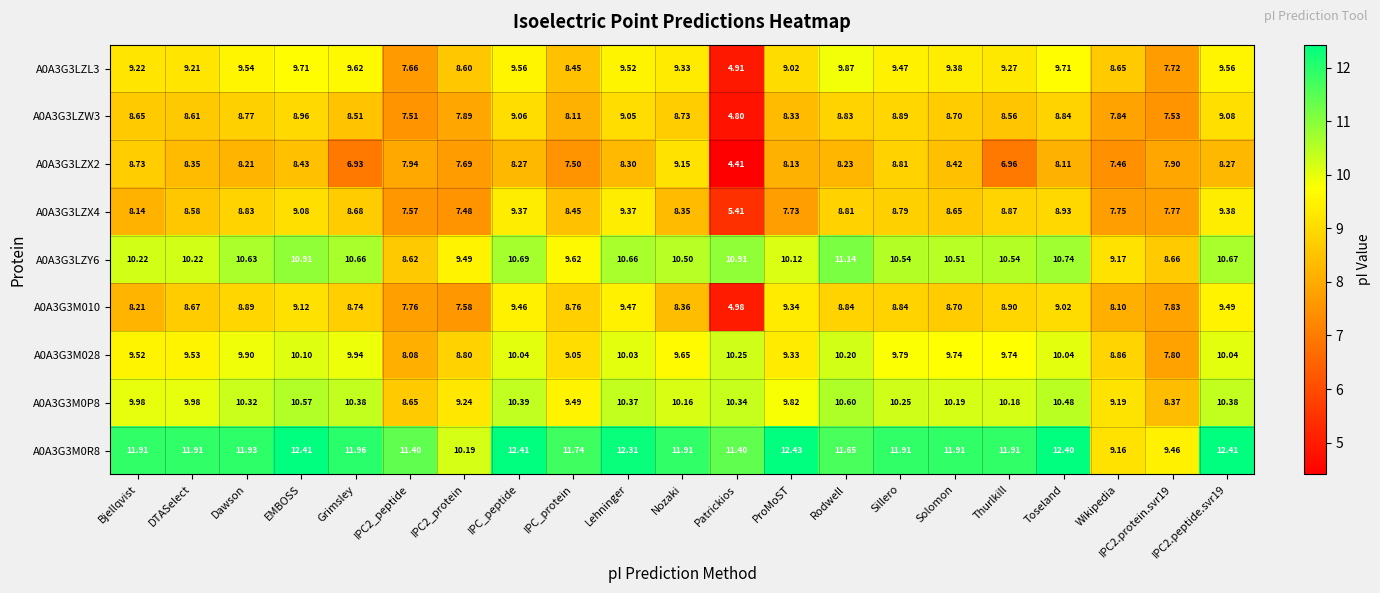

At Rodwell, list the series in order from smallest to largest.

A0A3G3LZX2, A0A3G3LZX4, A0A3G3LZW3, A0A3G3M010, A0A3G3LZL3, A0A3G3M028, A0A3G3M0P8, A0A3G3LZY6, A0A3G3M0R8